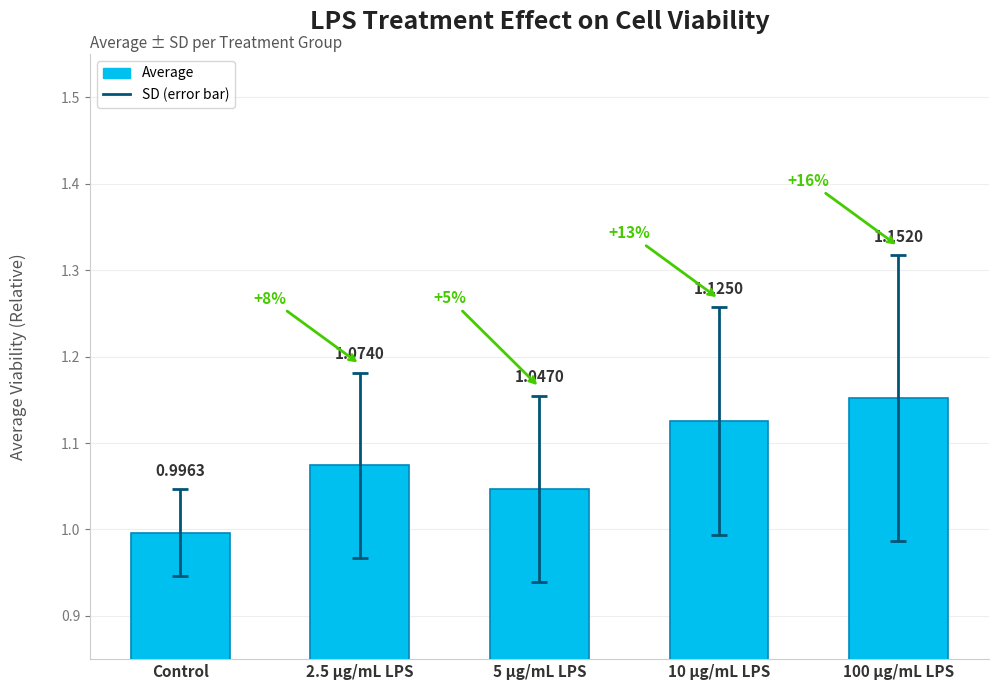

Which label corresponds to the smallest value in the chart?

Control